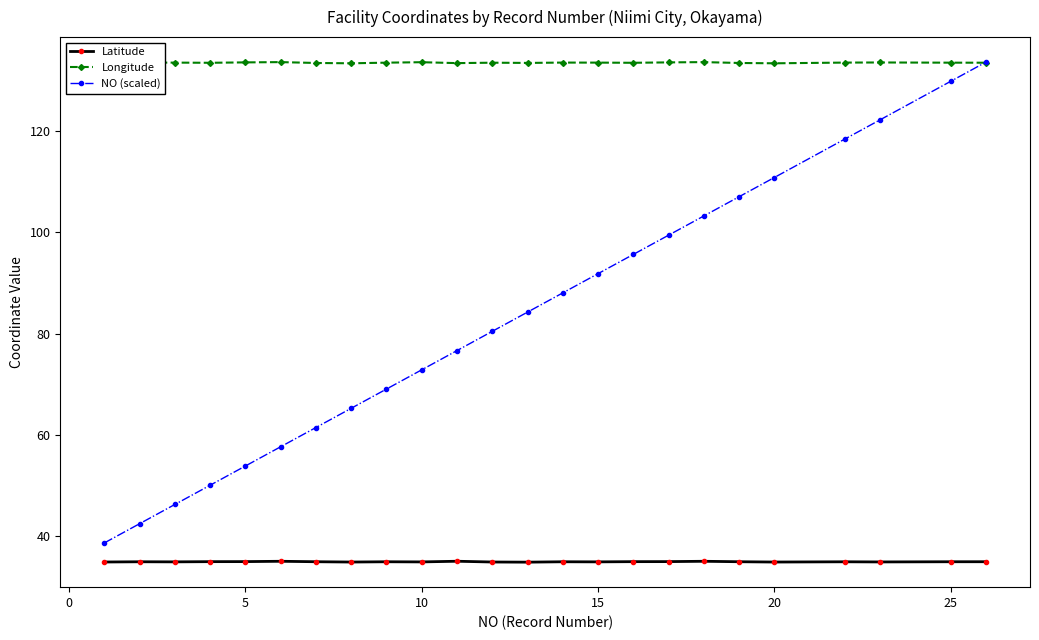

What is the maximum value for Latitude?

35.1